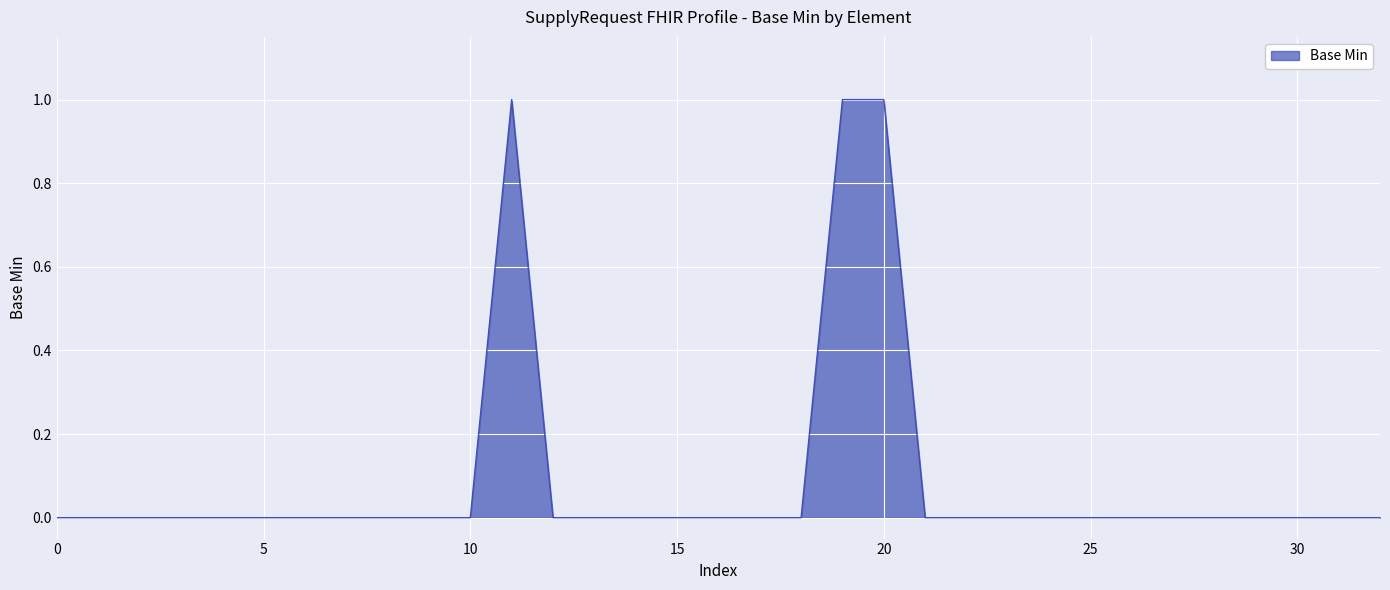

Between 30 and 20, which is larger?

20